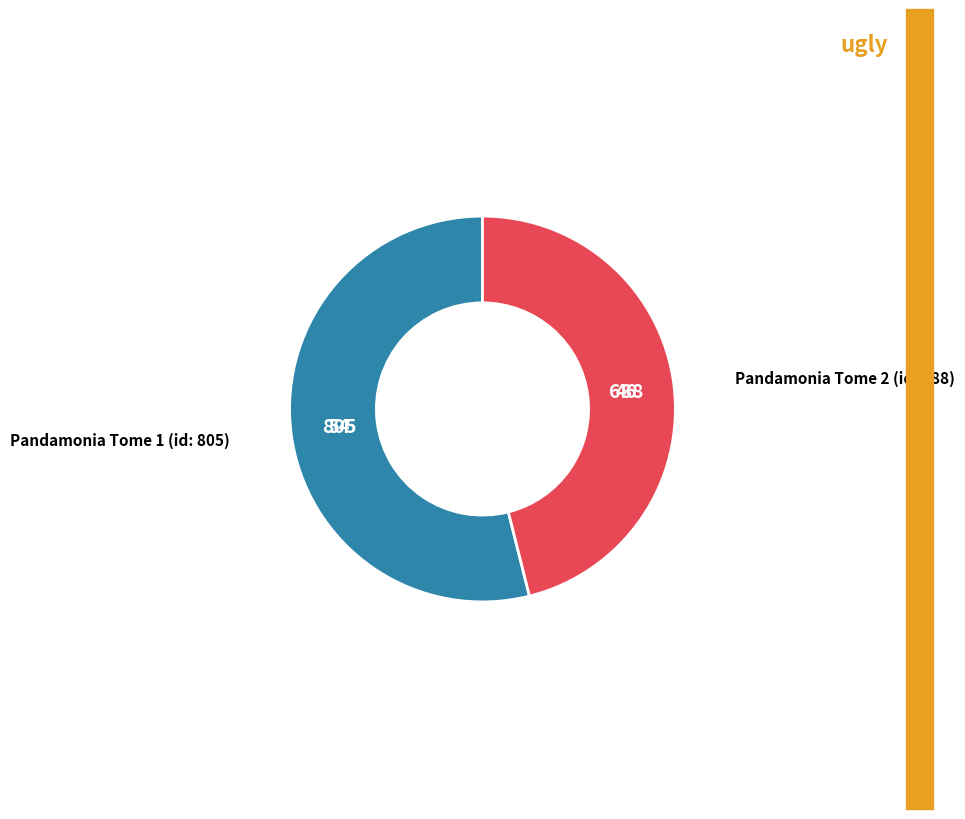

Is there a majority slice in this chart?

Yes